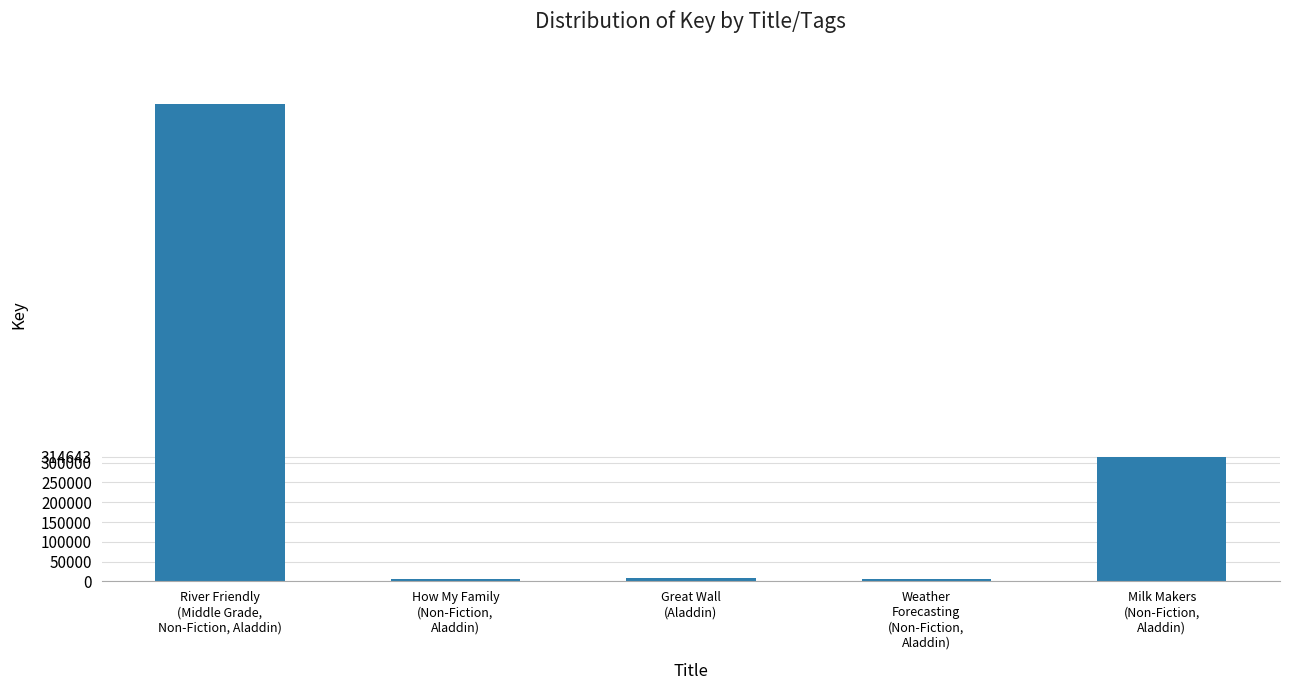

True or false: the data shows 7936 at Great Wall
(Aladdin).

True